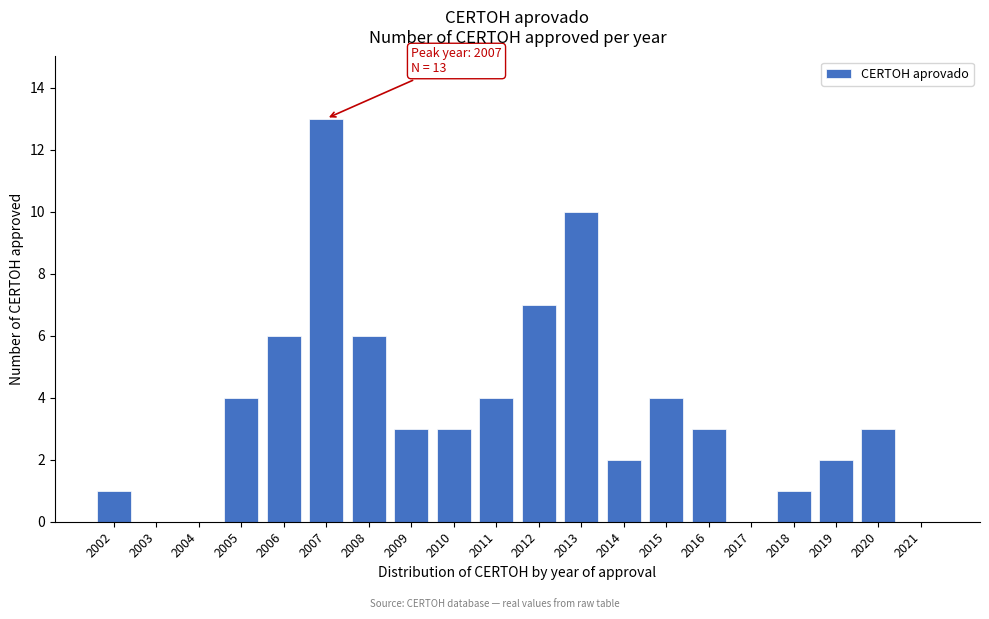

Reading right to left, what are all the values shown in this chart?

2021=0	2020=3	2019=2	2018=1	2017=0	2016=3	2015=4	2014=2	2013=10	2012=7	2011=4	2010=3	2009=3	2008=6	2007=13	2006=6	2005=4	2004=0	2003=0	2002=1